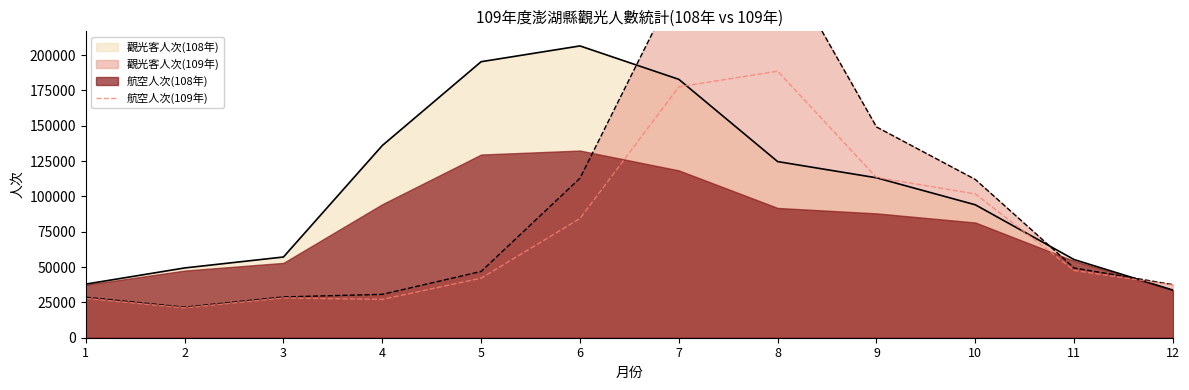

What value does the 觀光客人次(108年) series have at 6?

206510.0